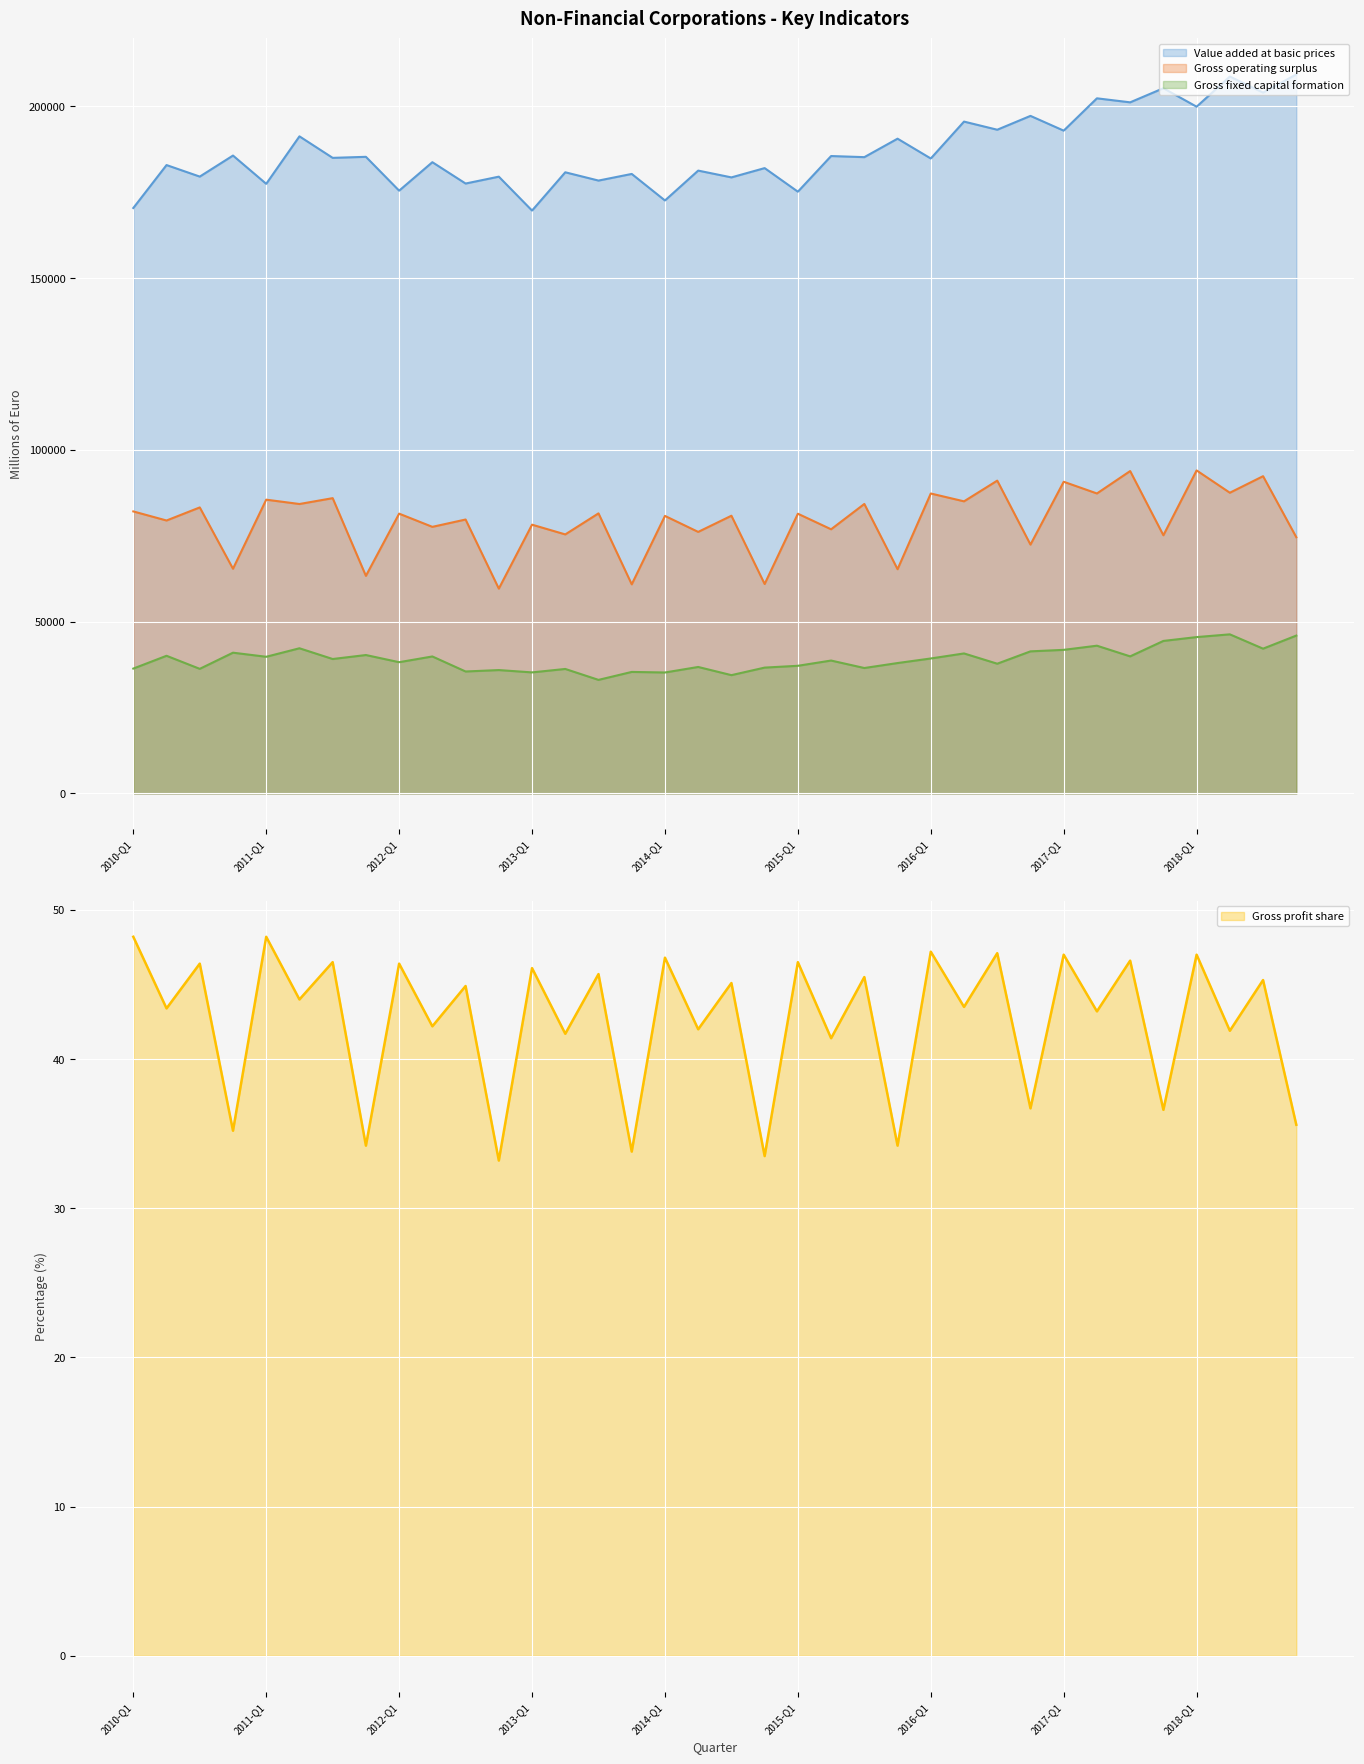

What is the highest value of the Gross profit share series?

48.2